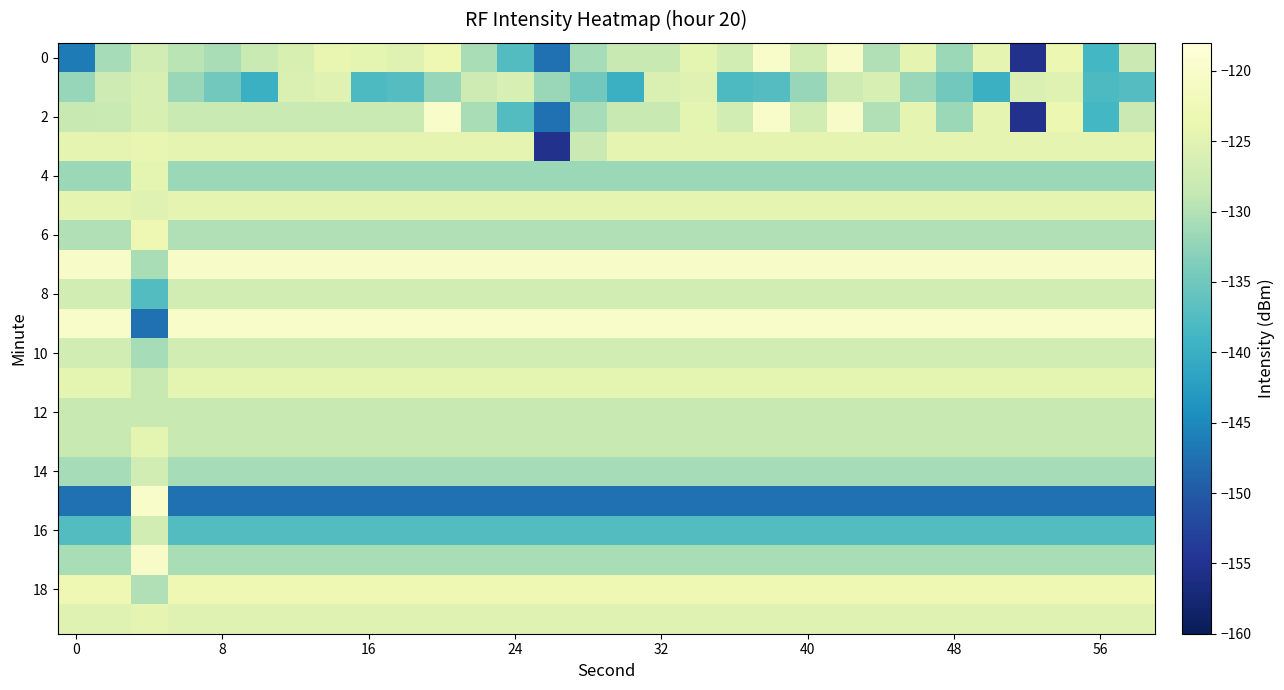

How many data points does each series have?

30